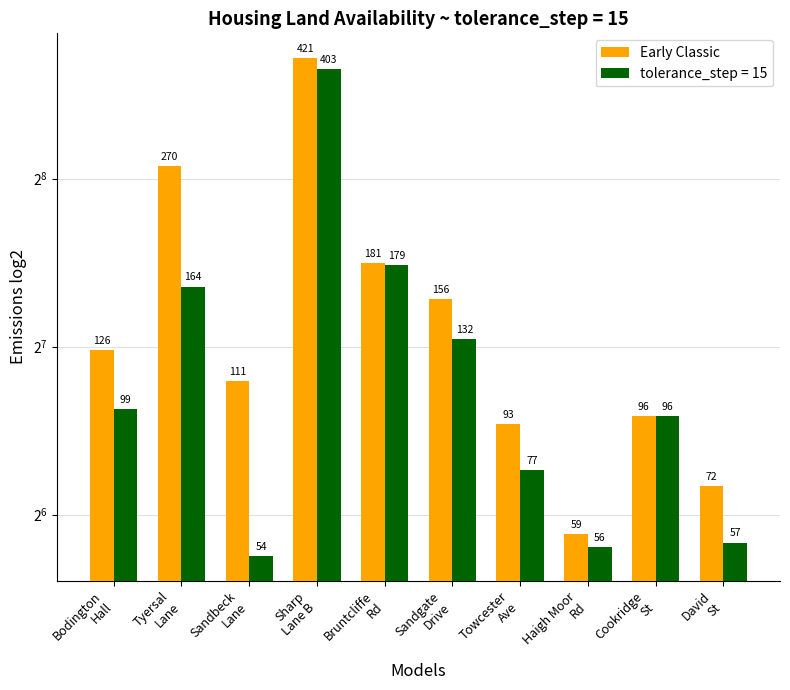

List the labels in order of value, largest first.

Sharp
Lane B, Tyersal
Lane, Bruntcliffe
Rd, Sandgate
Drive, Bodington
Hall, Sandbeck
Lane, Cookridge
St, Towcester
Ave, David
St, Haigh Moor
Rd